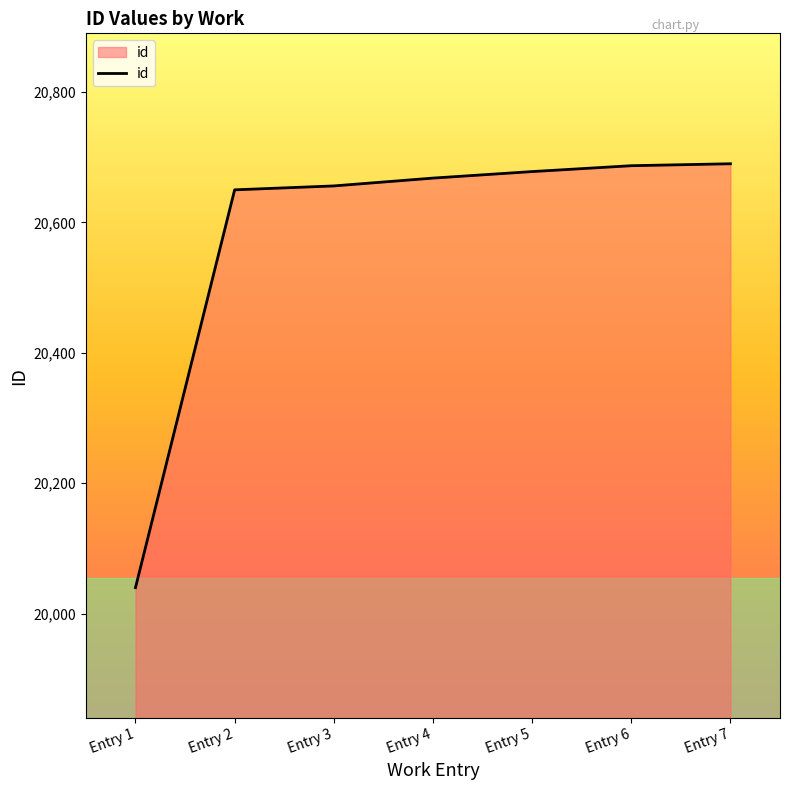

At which label is the value closest to 20365?

Entry 2